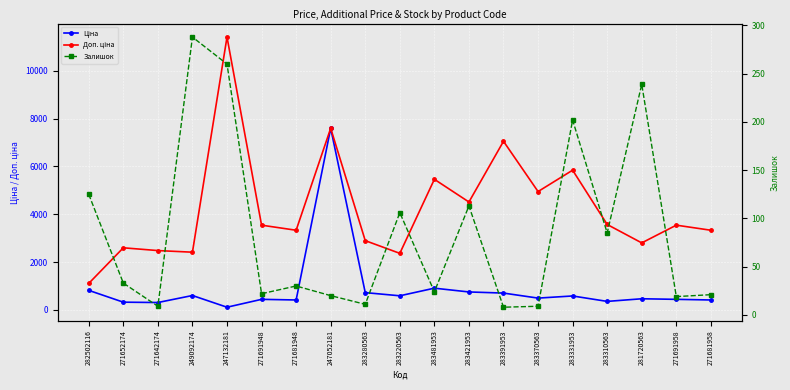

True or false: Доп. ціна and Залишок cross at least once.

False